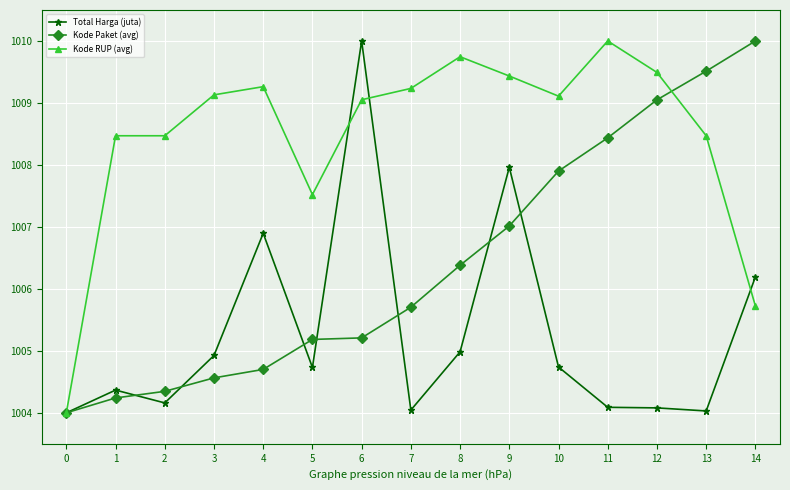

Rank the series by their average value, from lowest to highest.

Total Harga (juta), Kode Paket (avg), Kode RUP (avg)